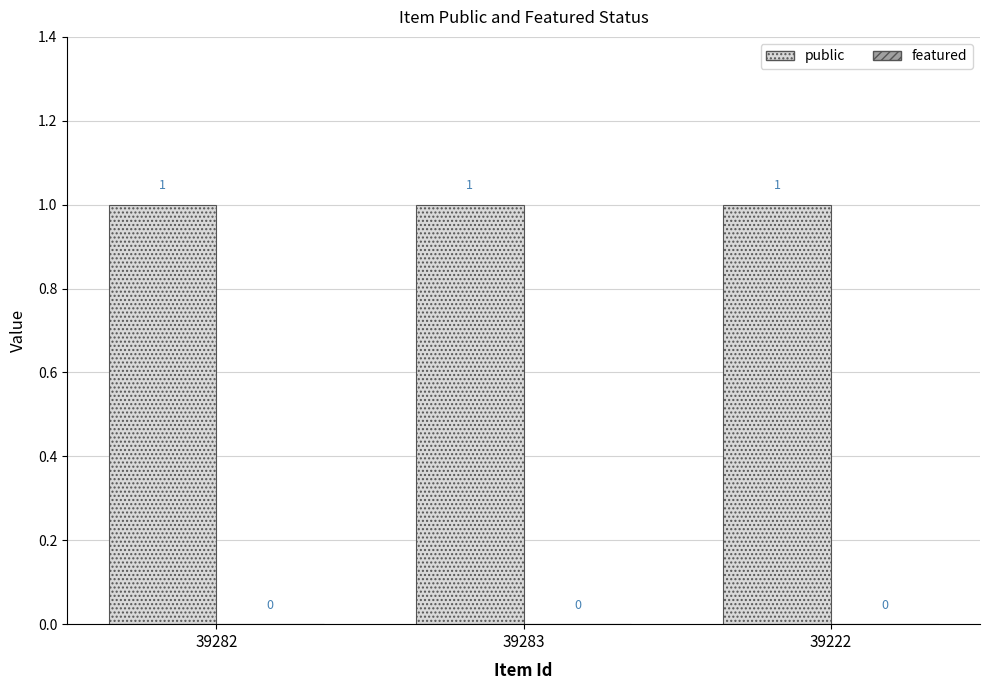

How many categories are shown in the chart?

3